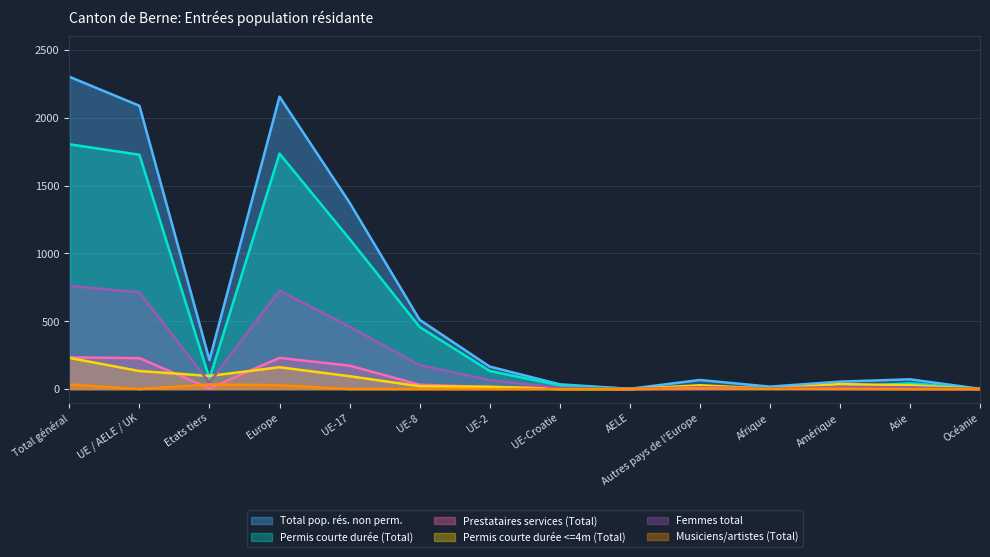

Is the value of Prestataires services (Total) at Océanie greater than the value of Femmes total at Afrique?

No